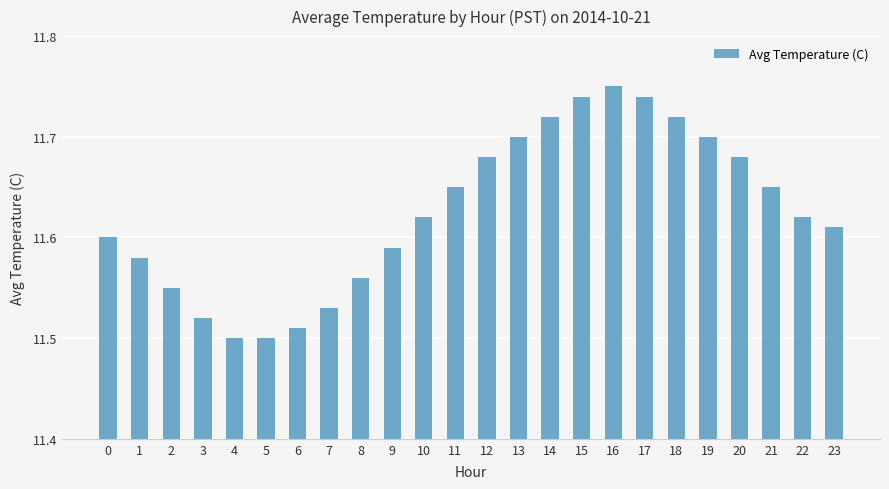

Is it true that the value at 11 is 18.5?

False